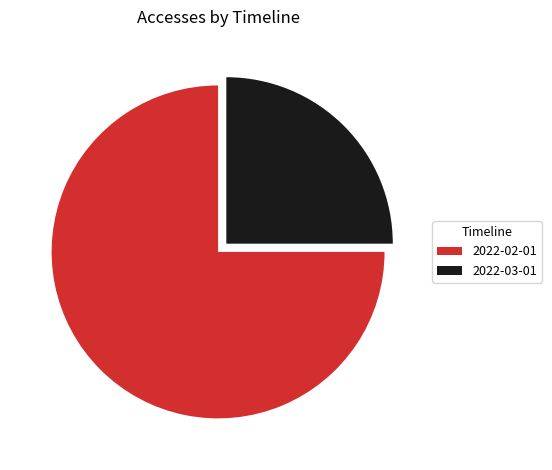

Is it true that 2022-02-01 is 75% of the pie?

True